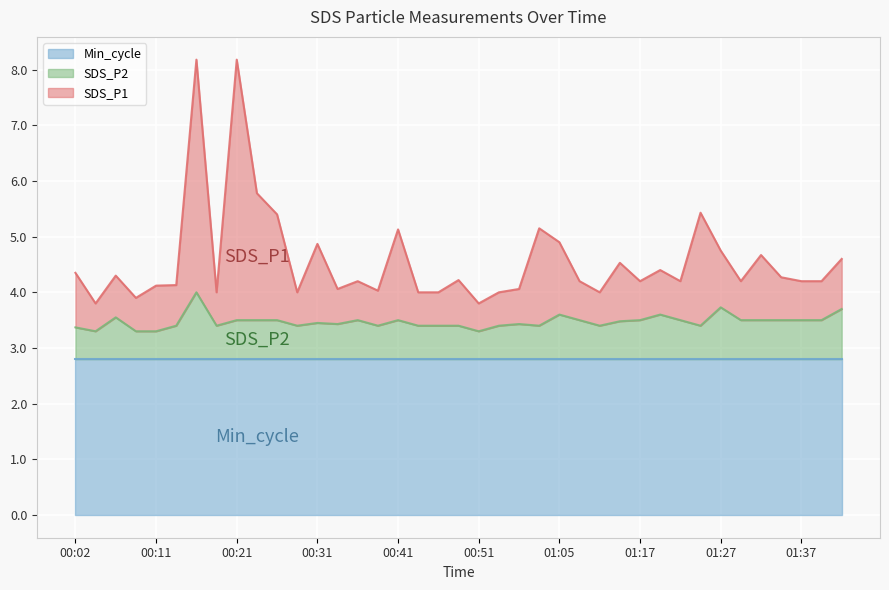

True or false: SDS_P1 and SDS_P2 cross at least once.

False